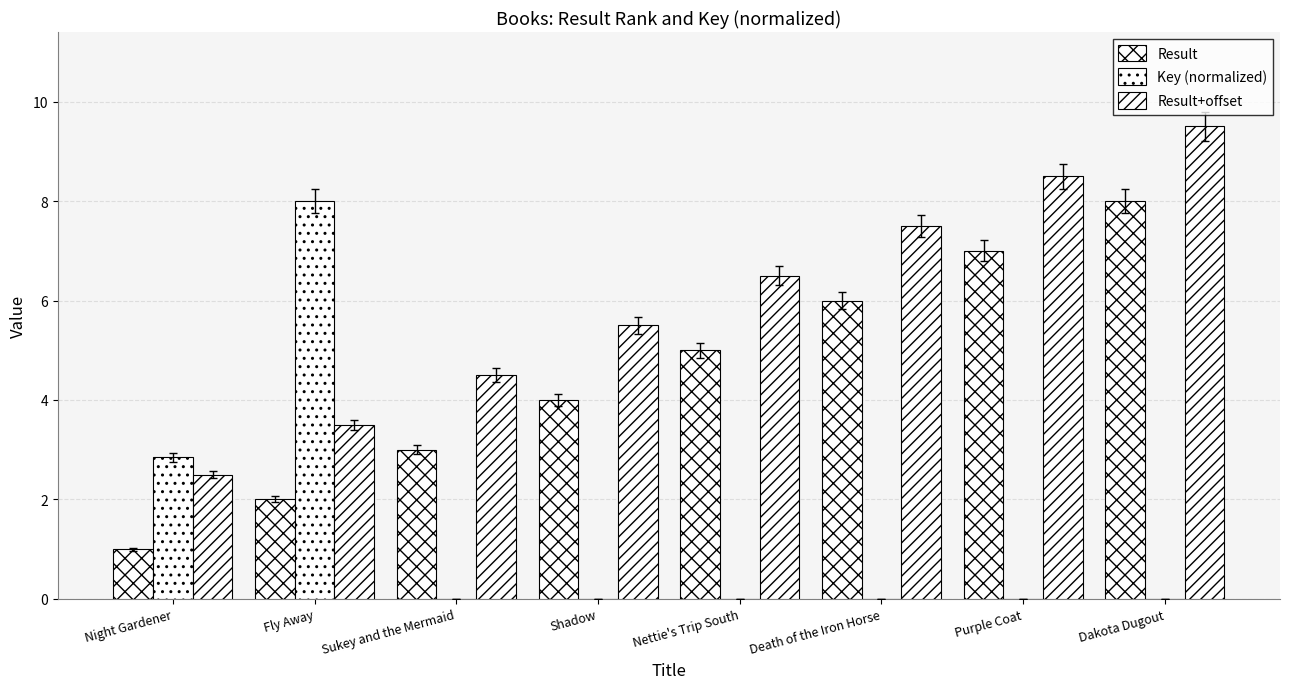

Are the bars grouped side by side (vs. stacked)?

Yes